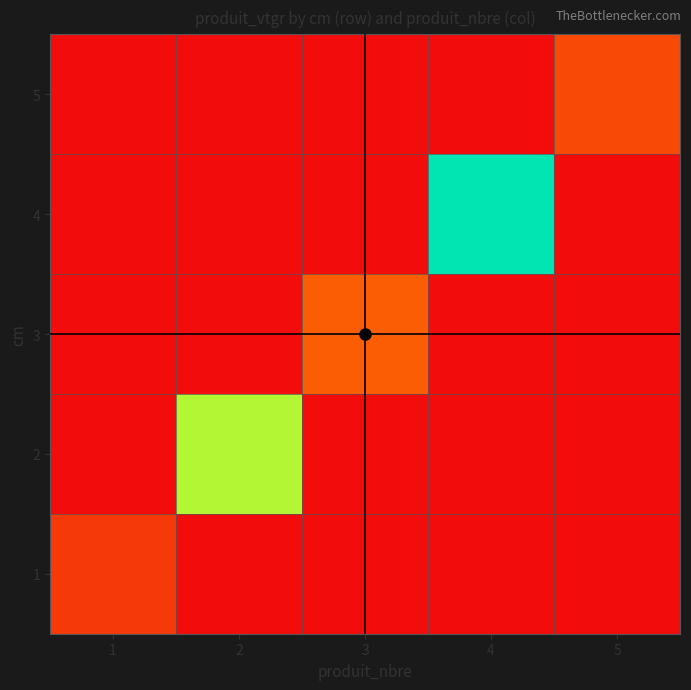

Which category has the lowest value across all series?

2